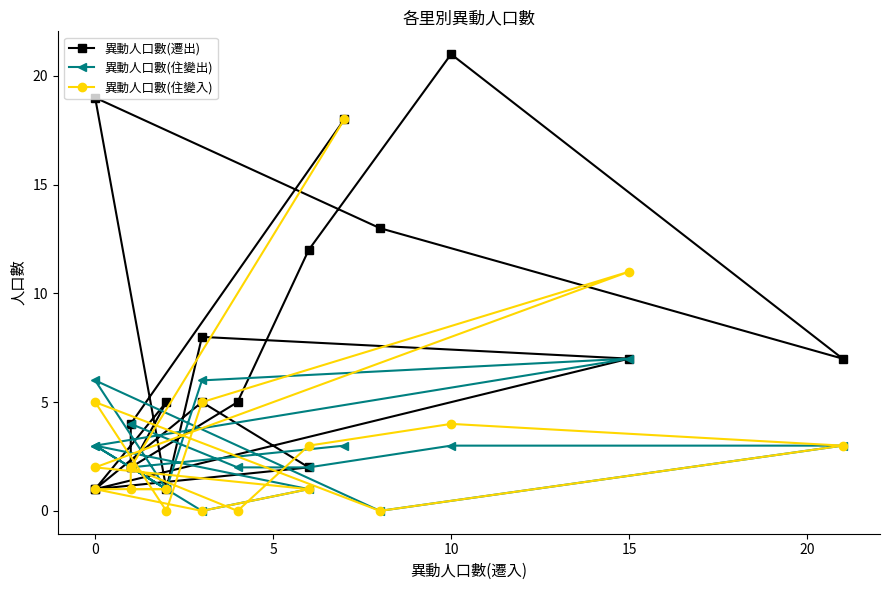

What is the label of the 16th point from the right?

5